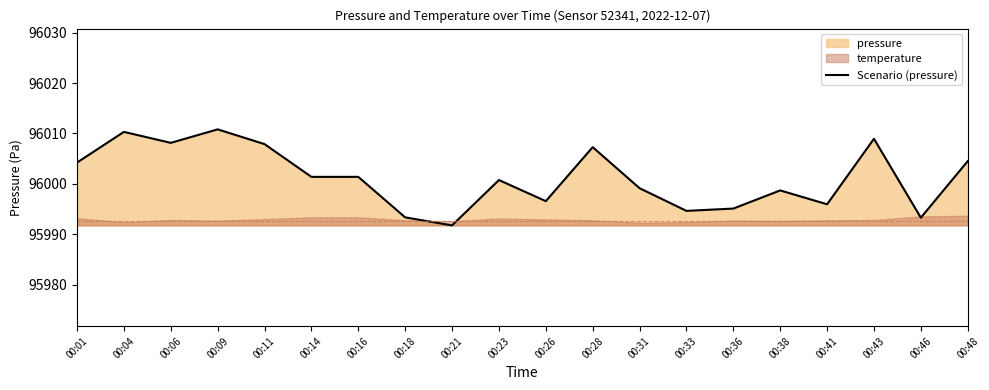

What is the greatest value displayed?

96010.8